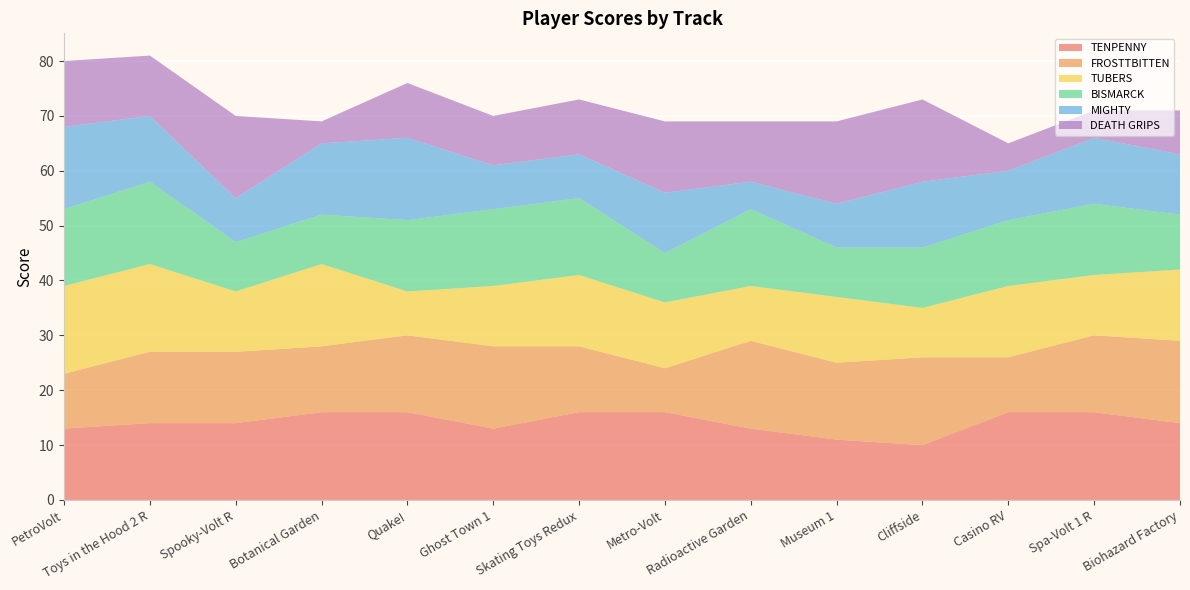

Reading left to right, list all the values displayed in this chart.

TENPENNY: 13	14	14	16	16	13	16	16	13	11	10	16	16	14
FROSTTBITTEN: 10	13	13	12	14	15	12	8	16	14	16	10	14	15
TUBERS: 16	16	11	15	8	11	13	12	10	12	9	13	11	13
BISMARCK: 14	15	9	9	13	14	14	9	14	9	11	12	13	10
MIGHTY: 15	12	8	13	15	8	8	11	5	8	12	9	12	11
DEATH GRIPS: 12	11	15	4	10	9	10	13	11	15	15	5	5	8